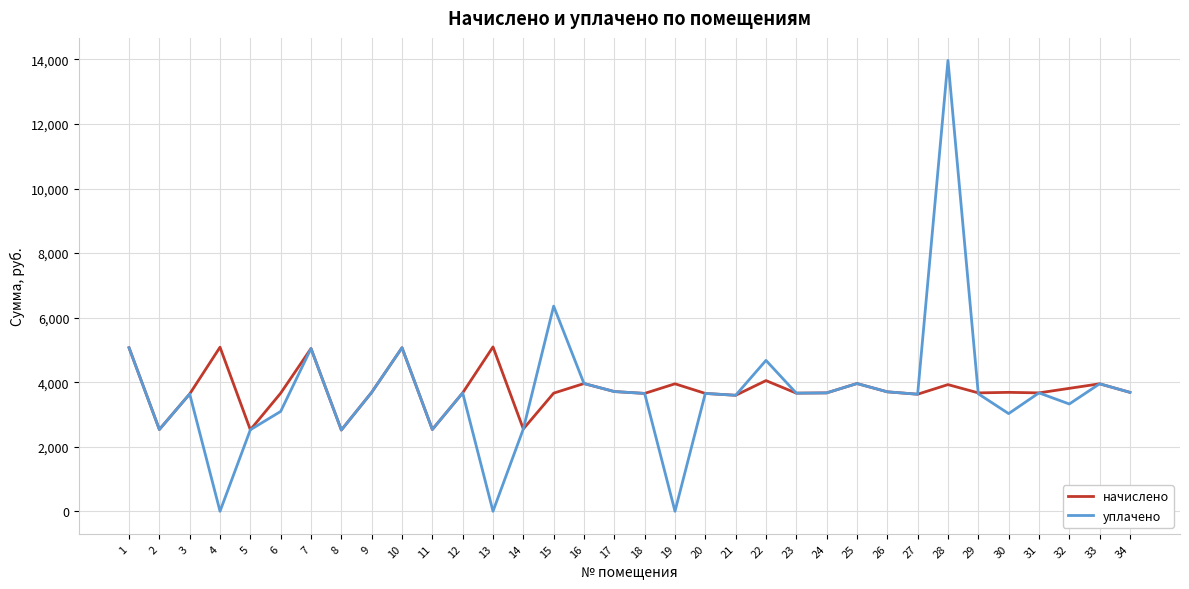

At which category is the sum across all series the highest?

28